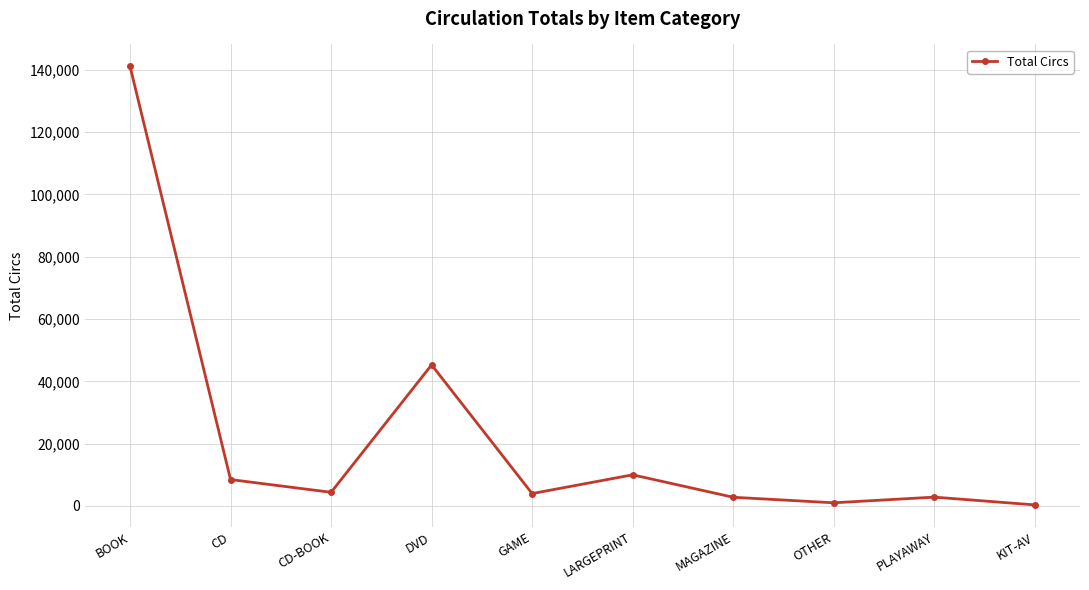

What is the minimum value shown in the chart?

338